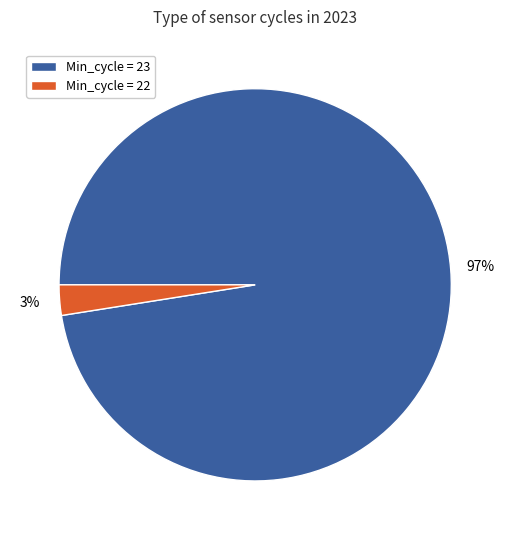

To the nearest percent, what is the average slice percentage?

50%